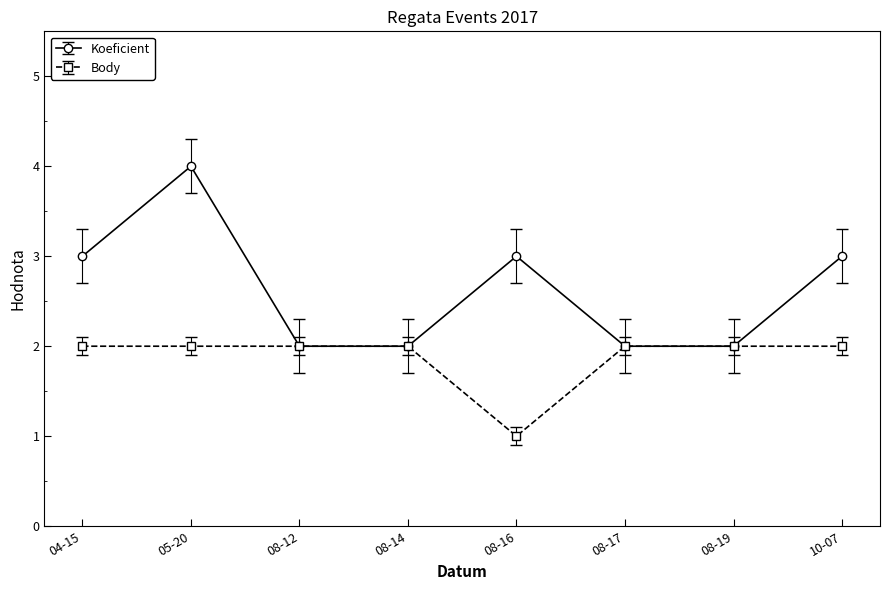

Reading left to right, what are all the values shown in this chart?

Koeficient: 3	4	2	2	3	2	2	3
Body: 2	2	2	2	1	2	2	2